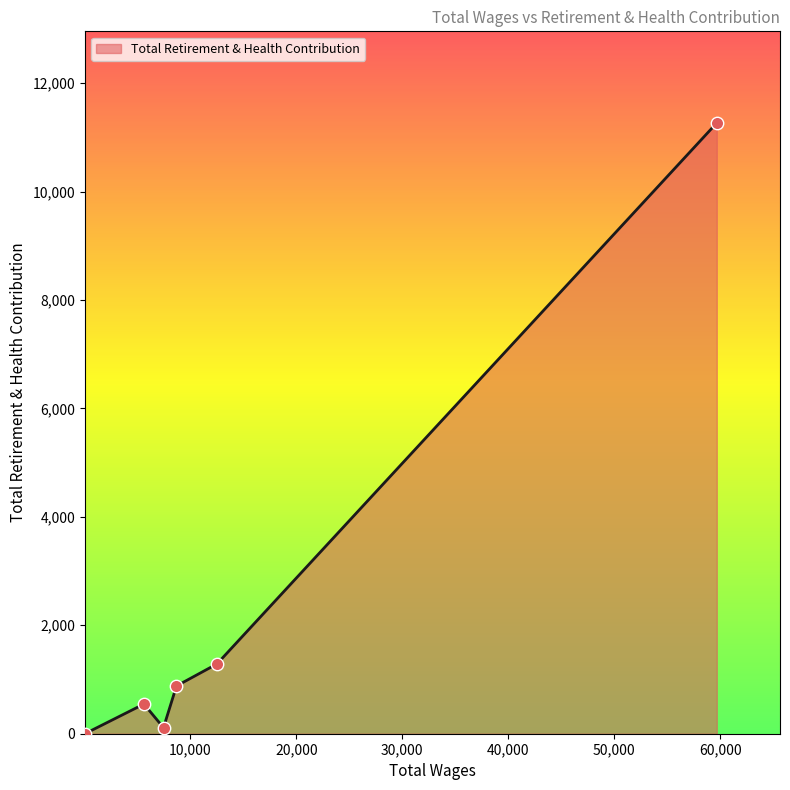

What is the greatest value displayed?

11265